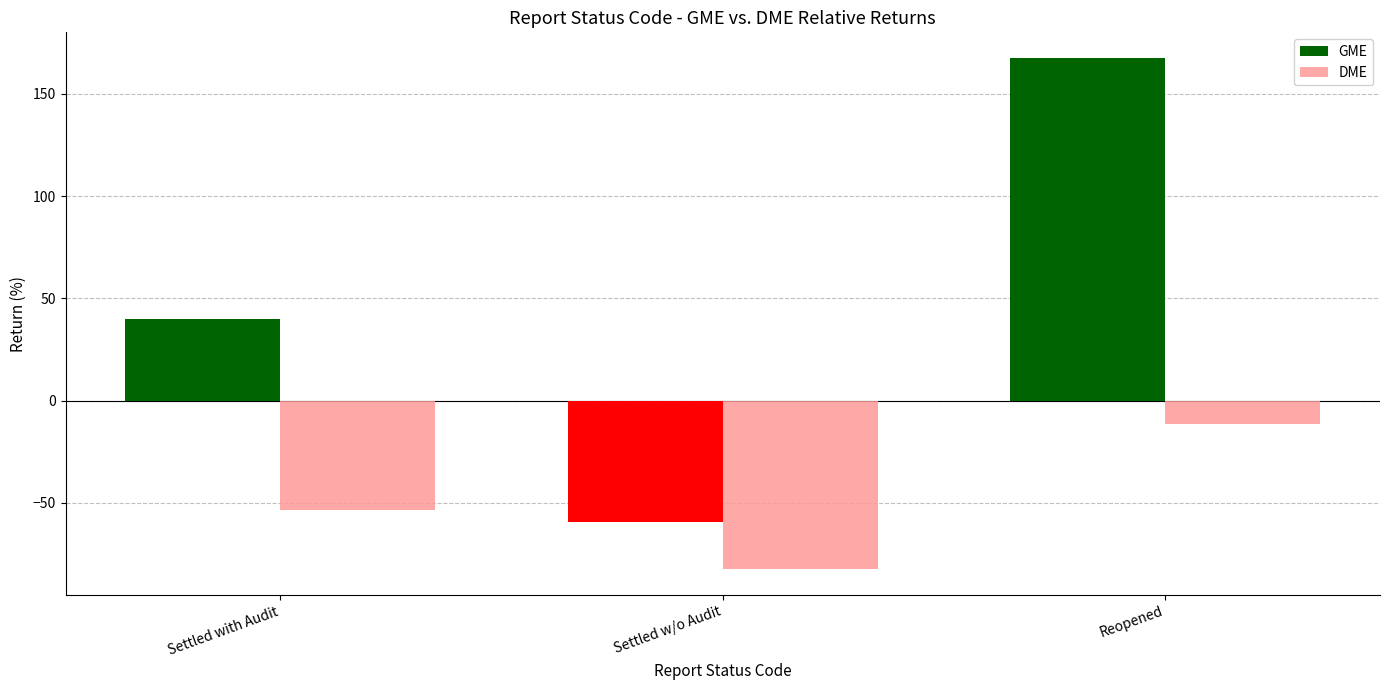

What is the difference between the maximum and minimum values in the GME series?

227.2